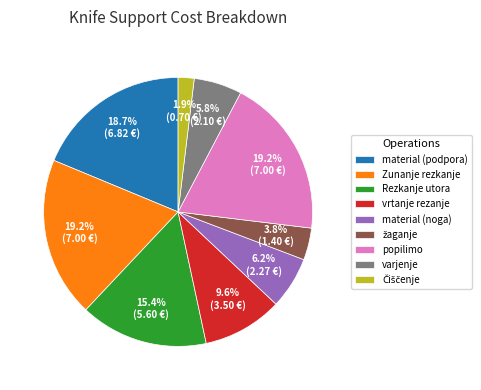

Count the number of slices in the pie.

9